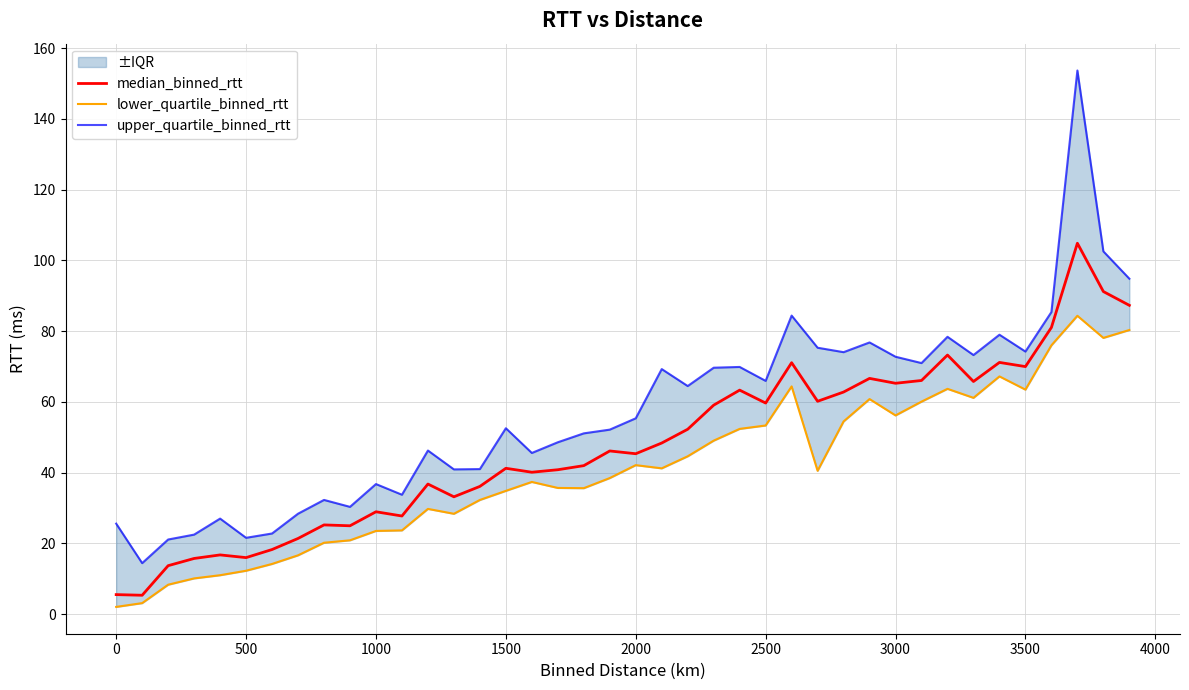

True or false: median_binned_rtt and lower_quartile_binned_rtt intersect in this chart.

False